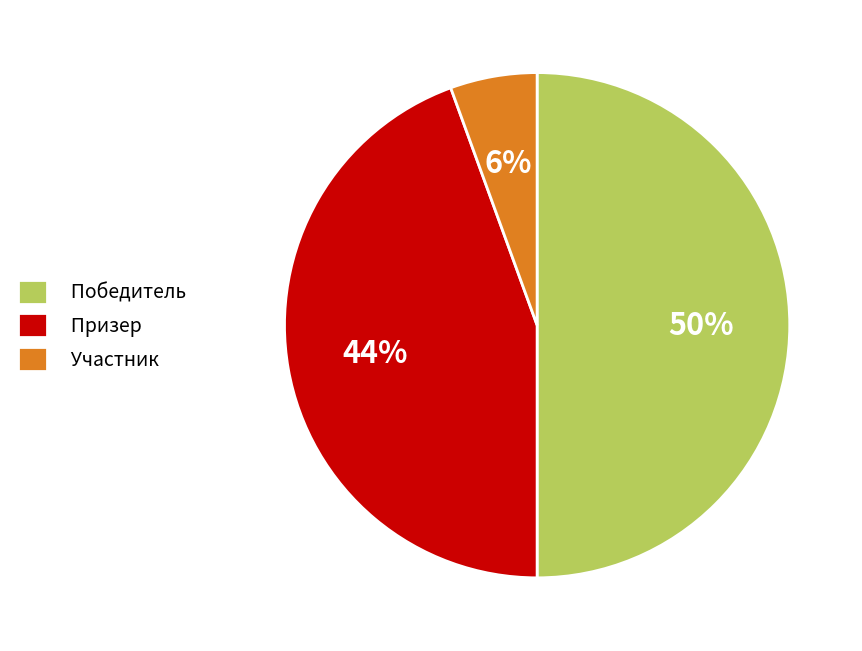

Is the sum of Победитель and Призер greater than half?

Yes